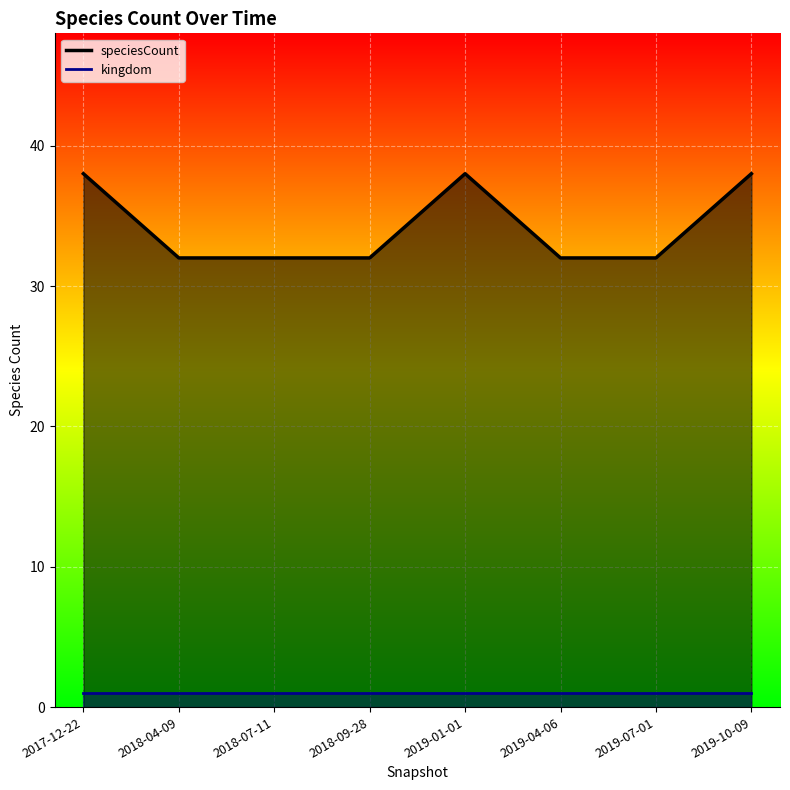

What is the highest value of the kingdom line series?

1